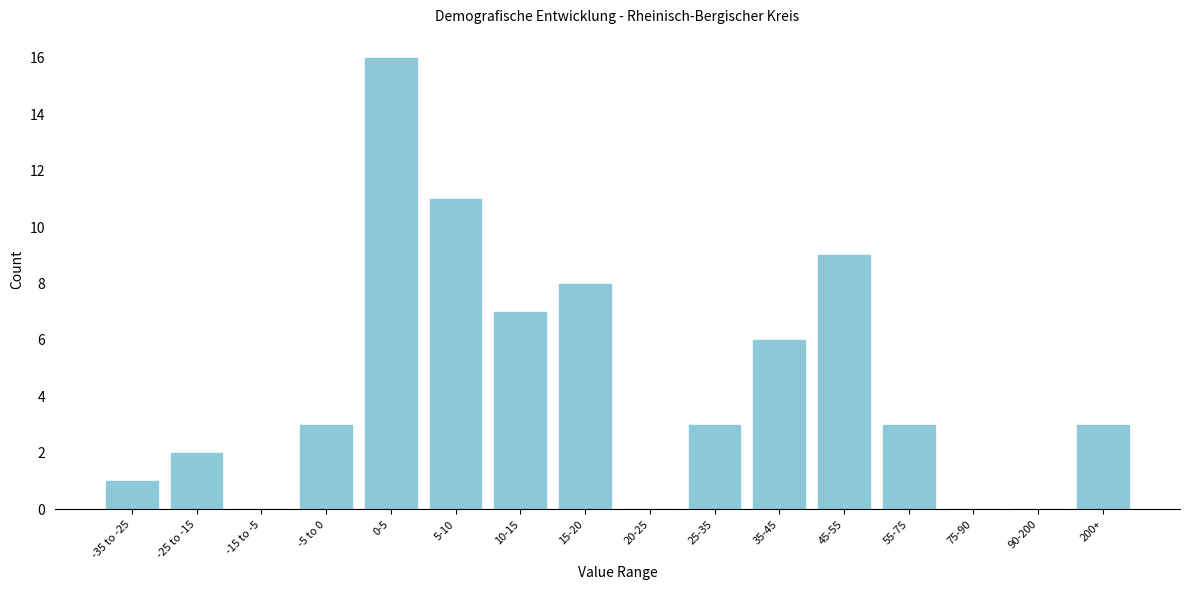

Reading left to right, what are all the values shown in this chart?

-35 to -25=1	-25 to -15=2	-15 to -5=0	-5 to 0=3	0-5=16	5-10=11	10-15=7	15-20=8	20-25=0	25-35=3	35-45=6	45-55=9	55-75=3	75-90=0	90-200=0	200+=3